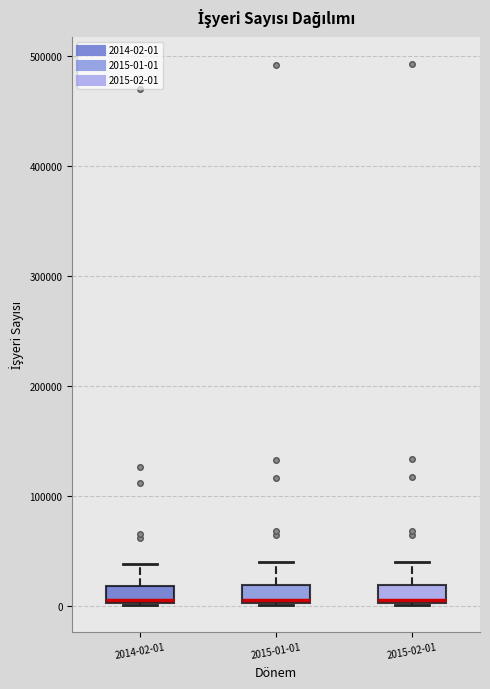

Reading left to right, transcribe this box plot: for each box, give where its median line is, the range the box spans, and where its two whiskers end, as read against the y-axis. The values are not printed on the chart, so give them approximately, as read against the axis.

2014-02-01: median 10000, box 0 to 20000, whiskers 0 to 40000
2015-01-01: median 10000, box 0 to 20000, whiskers 0 to 40000
2015-02-01: median 10000, box 0 to 20000, whiskers 0 to 40000